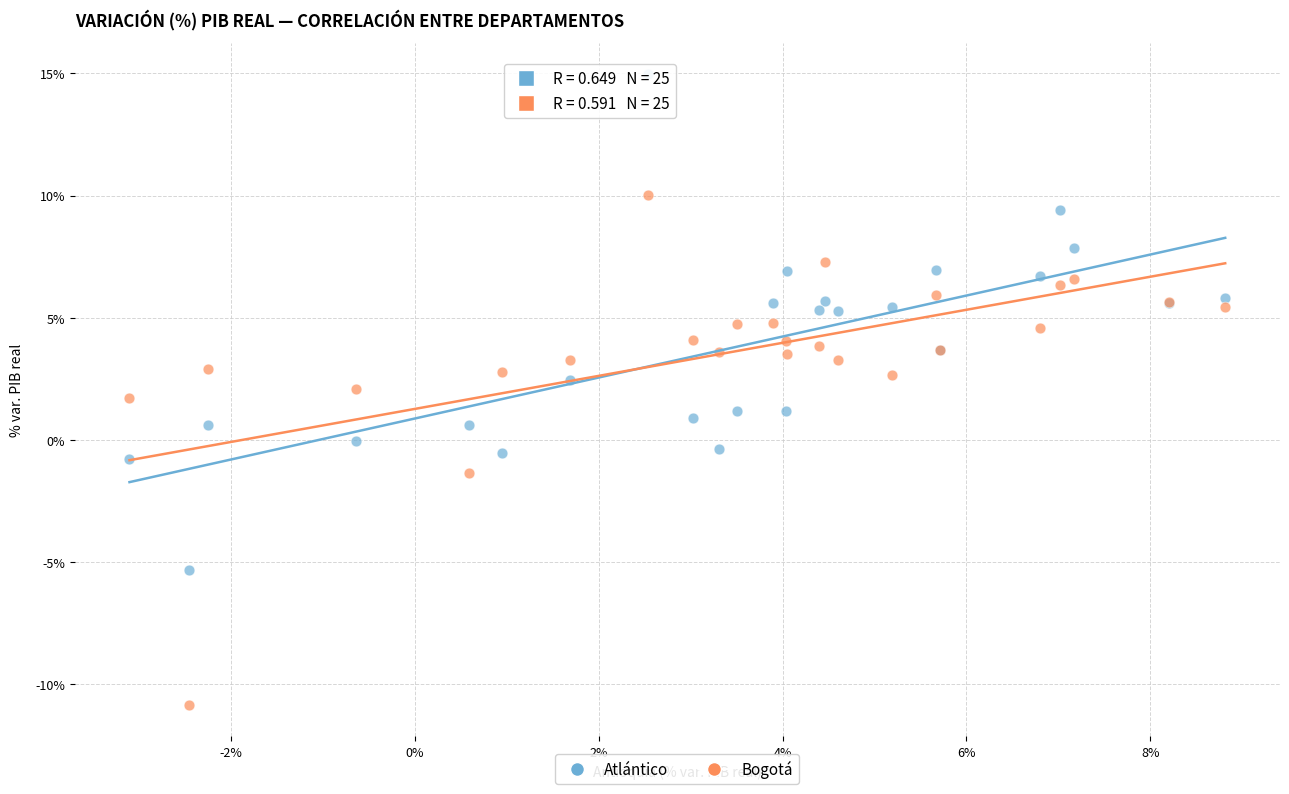

Which series contains the lowest Y value?

Bogotá